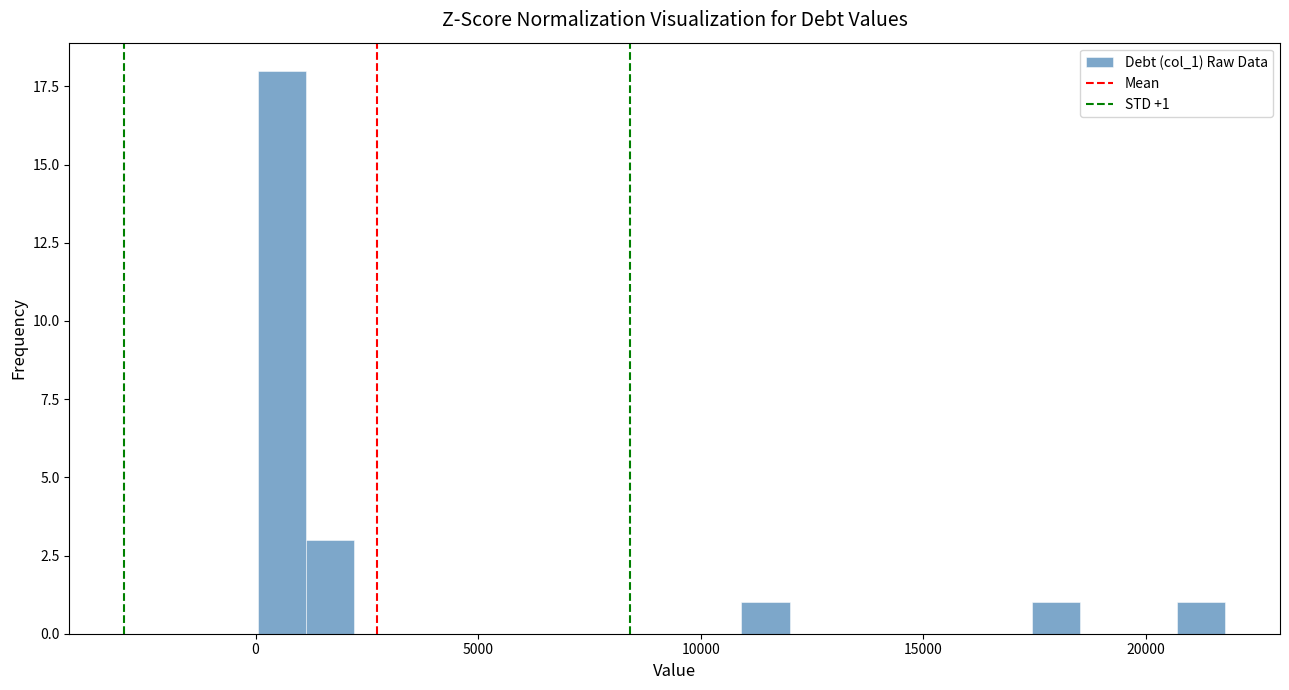

Read against the x-axis, roughly where is the centre of the tallest bar?

500